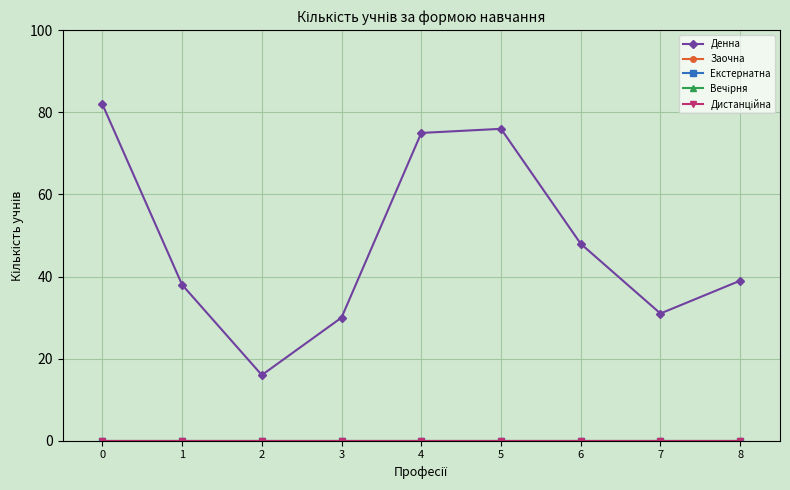

Is it true that Денна equals 48 at 3?

False